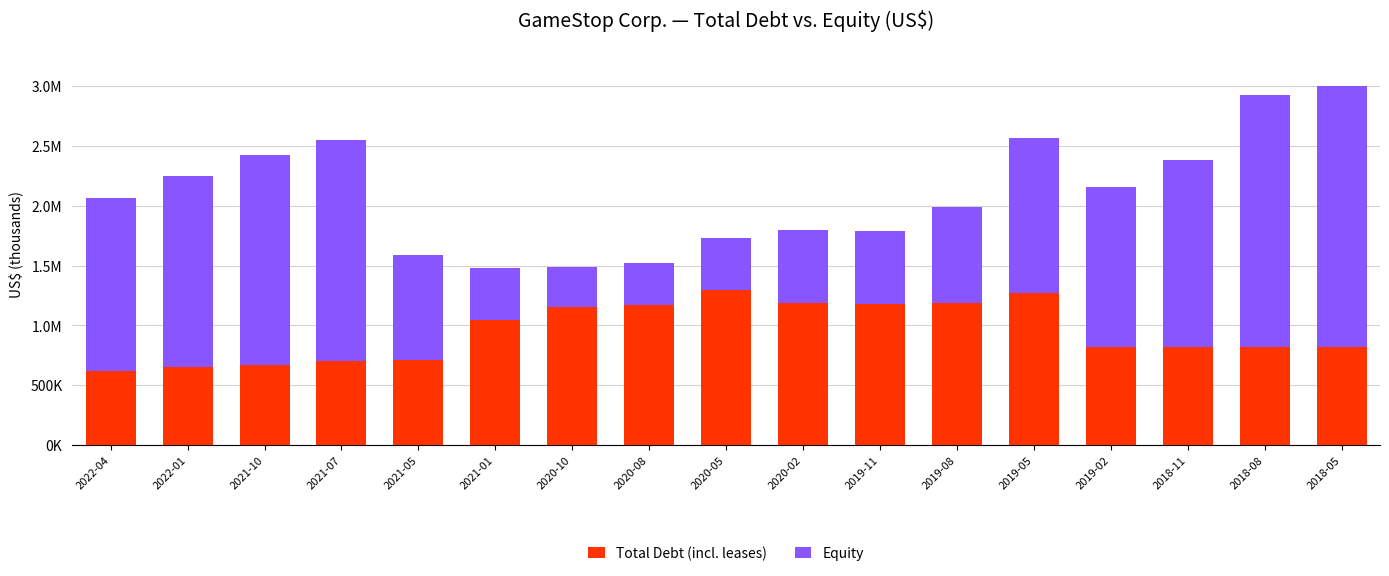

Does the chart contain stacked bars?

Yes